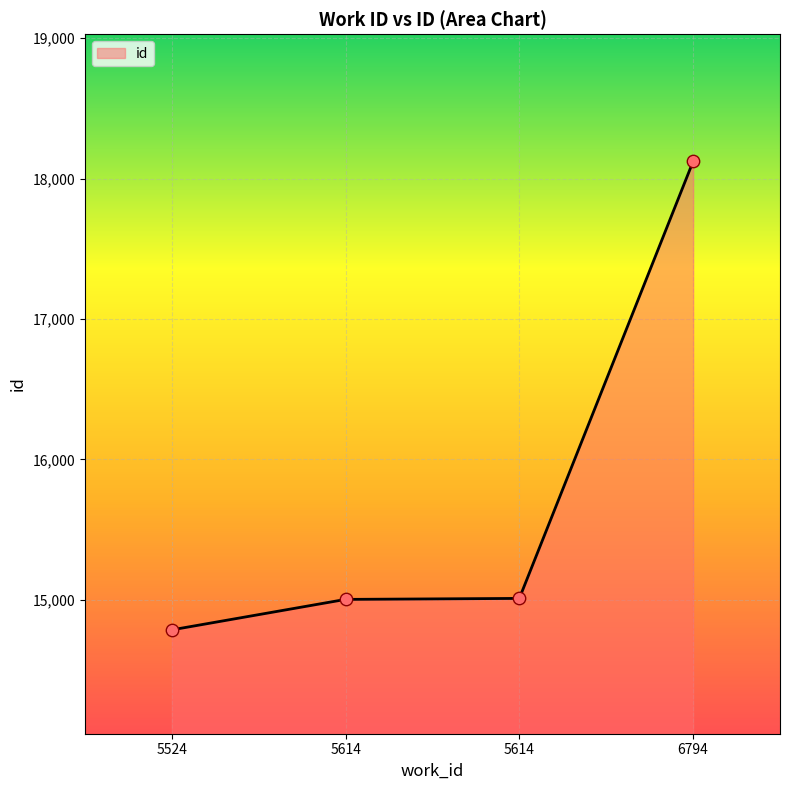

Between 5614 and 6794, which is larger?

6794